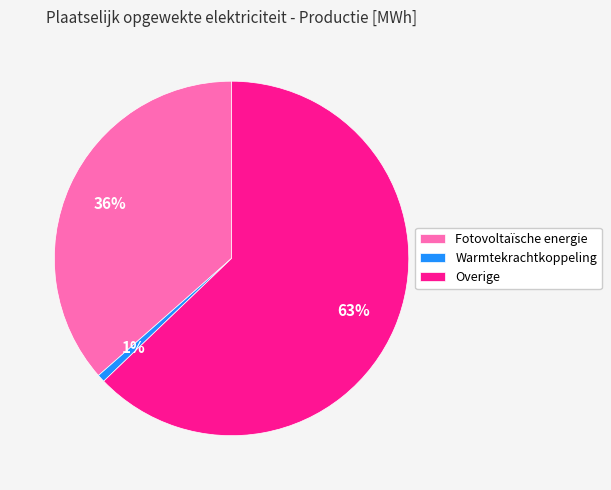

Is there any slice that represents more than half of the pie?

Yes